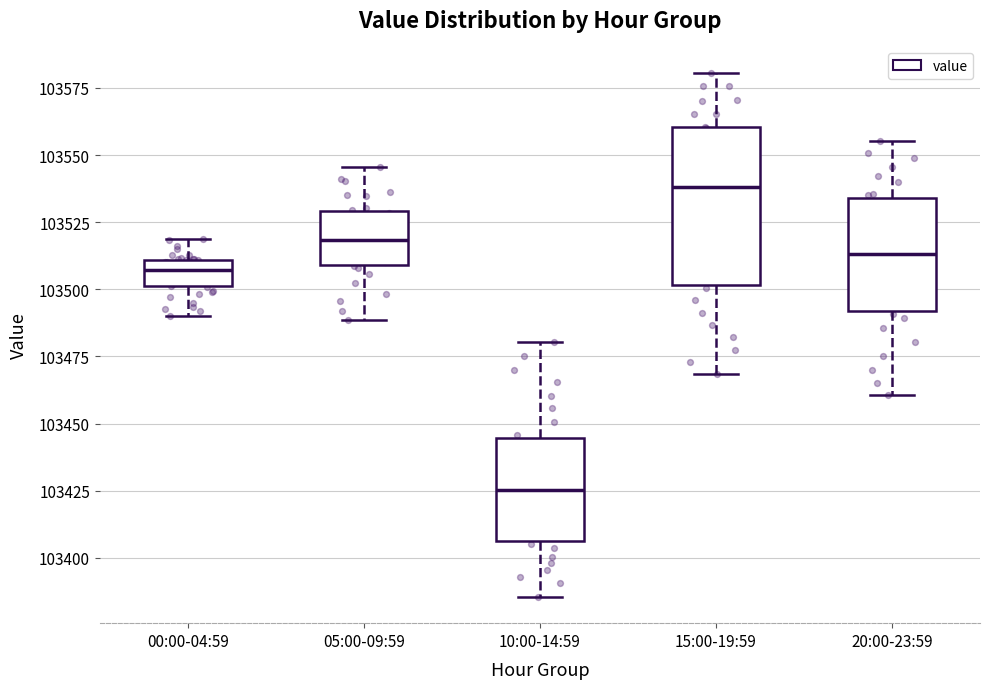

Reading left to right, transcribe this box plot: for each box, give where its median line is, the range the box spans, and where its two whiskers end, as read against the y-axis. The values are not printed on the chart, so give them approximately, as read against the axis.

00:00-04:59: median 103505, box 103500 to 103510, whiskers 103490 to 103520
05:00-09:59: median 103520, box 103510 to 103530, whiskers 103490 to 103545
10:00-14:59: median 103425, box 103405 to 103445, whiskers 103385 to 103480
15:00-19:59: median 103540, box 103500 to 103560, whiskers 103470 to 103580
20:00-23:59: median 103515, box 103490 to 103535, whiskers 103460 to 103555